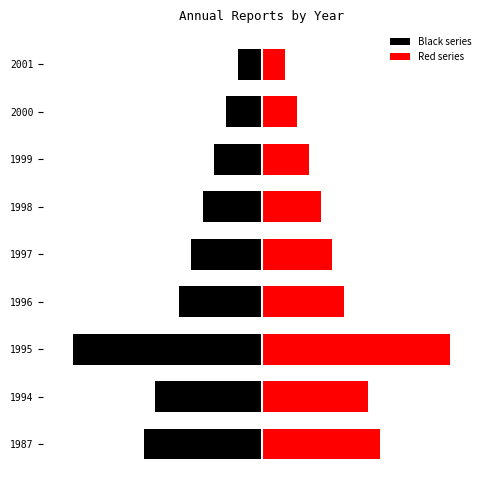

The Red series series shows 0.1 at 2000. True or false?

False